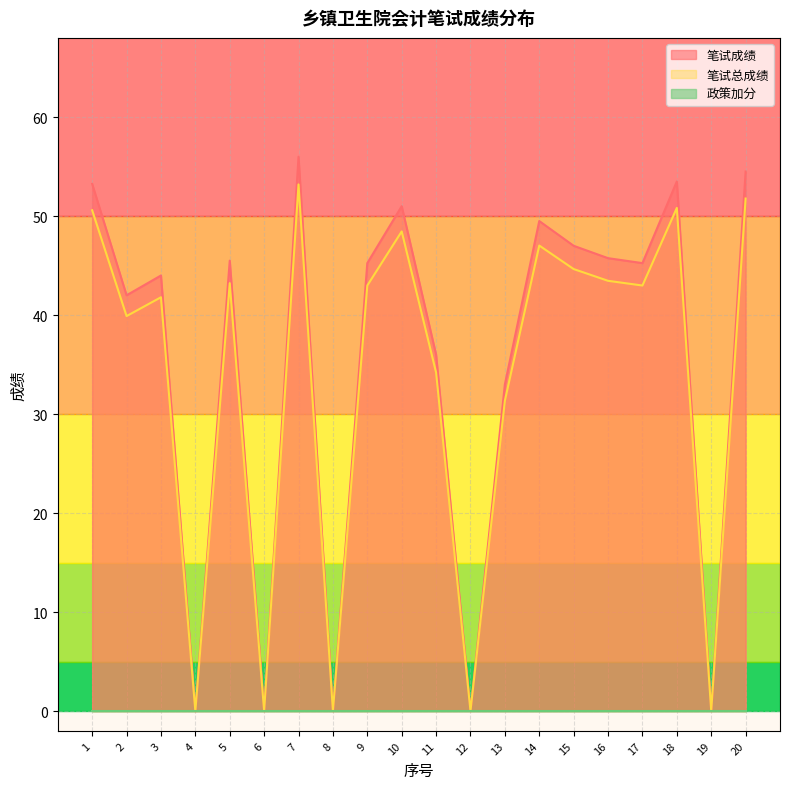

Where is 笔试成绩 nearest to the value 28?

13